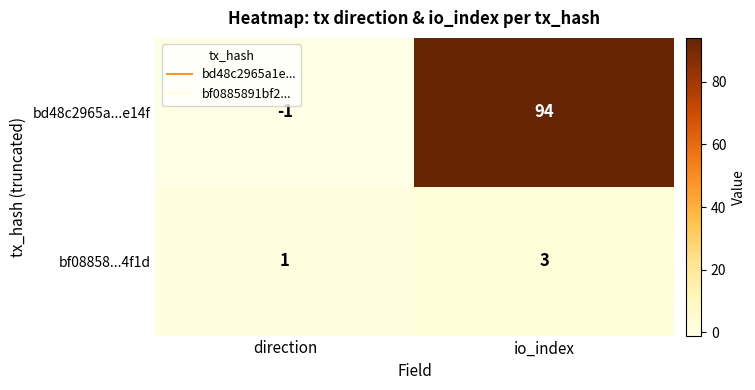

Which series changed the most between direction and io_index?

bd48c2965a...e14f